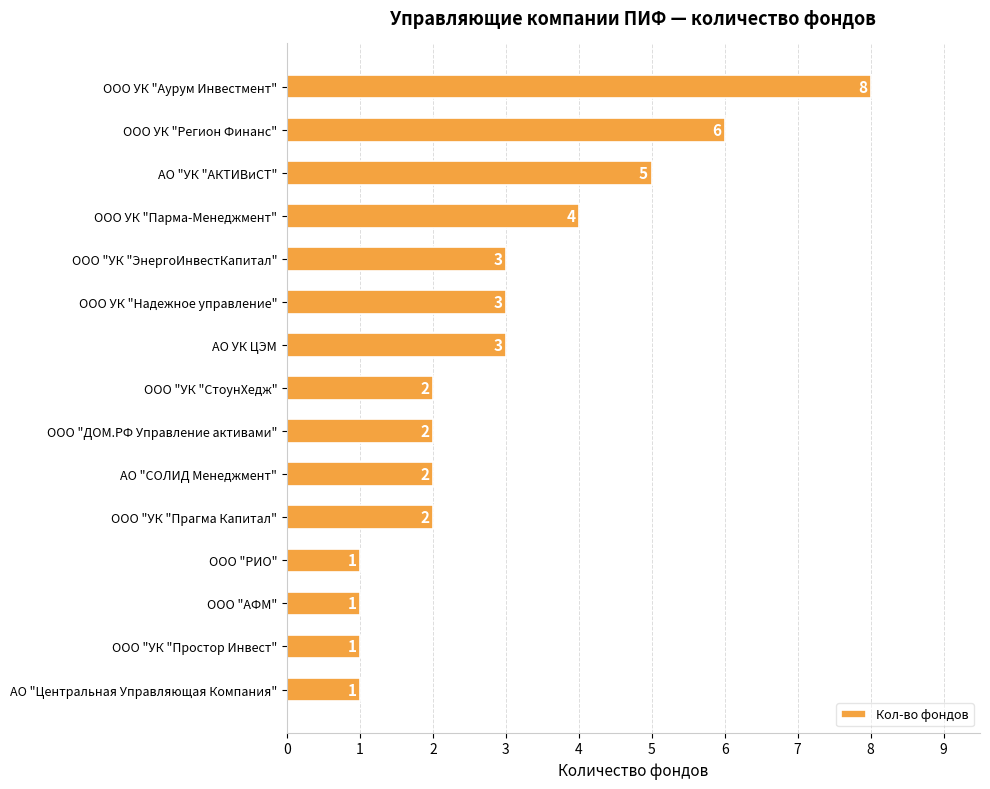

Reading top to bottom, list all the values displayed in this chart.

8	6	5	4	3	3	3	2	2	2	2	1	1	1	1